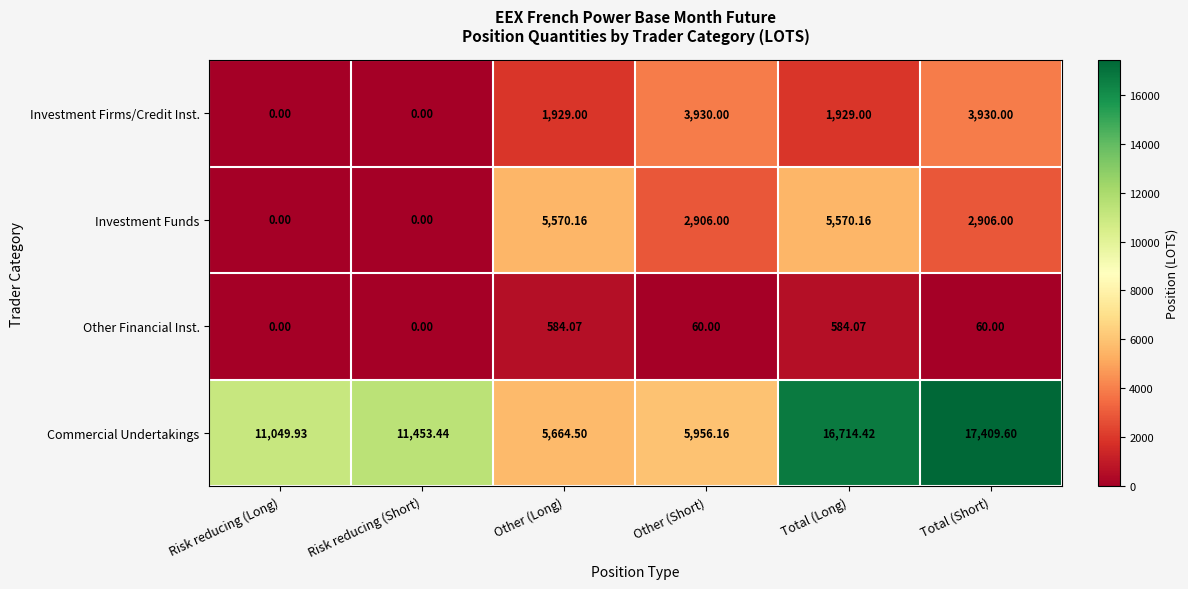

At which label does Commercial Undertakings reach its minimum?

Other (Long)